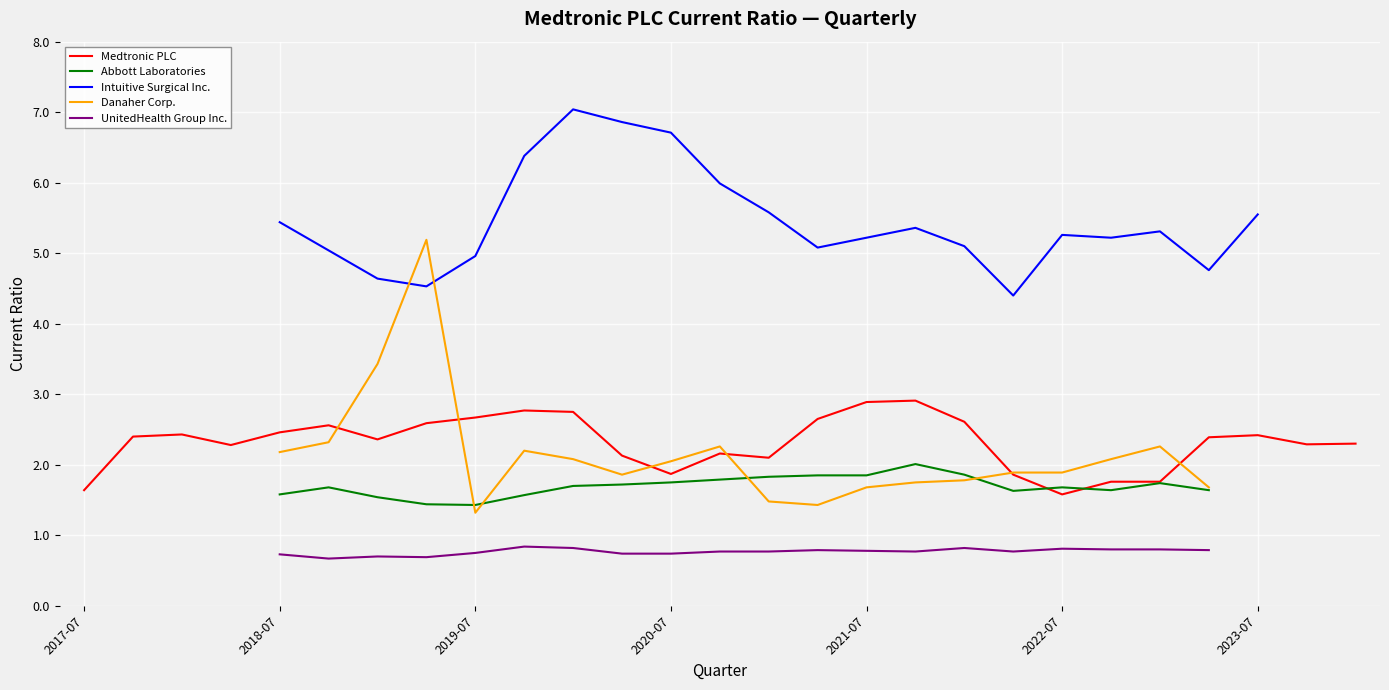

How many distinct data groups are displayed?

5